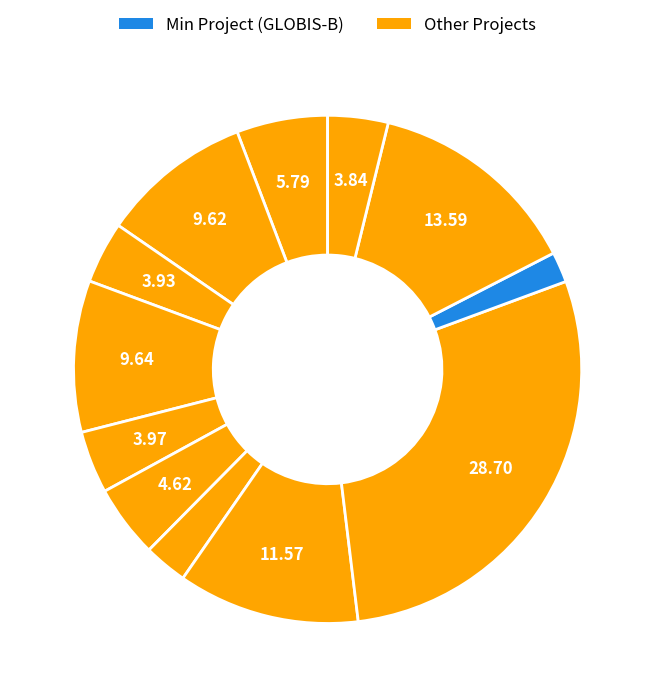

Which category has the smallest portion of the pie?

GLOBIS-B